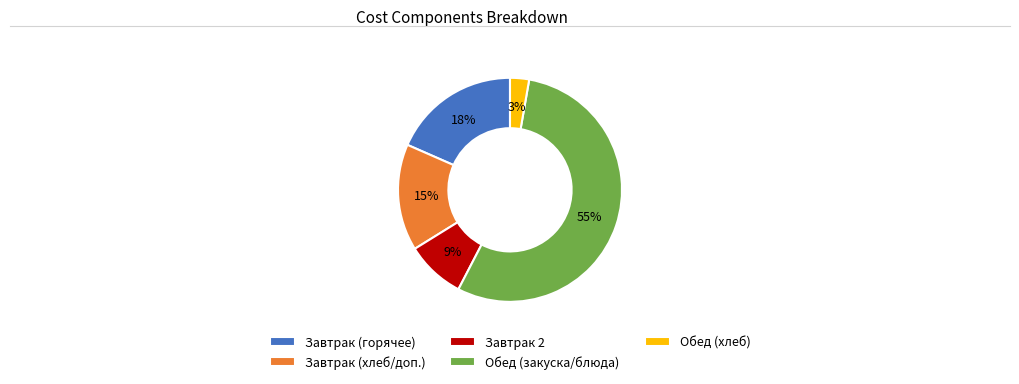

Is the sum of Завтрак (хлеб/доп.) and Обед (хлеб) greater than half?

No